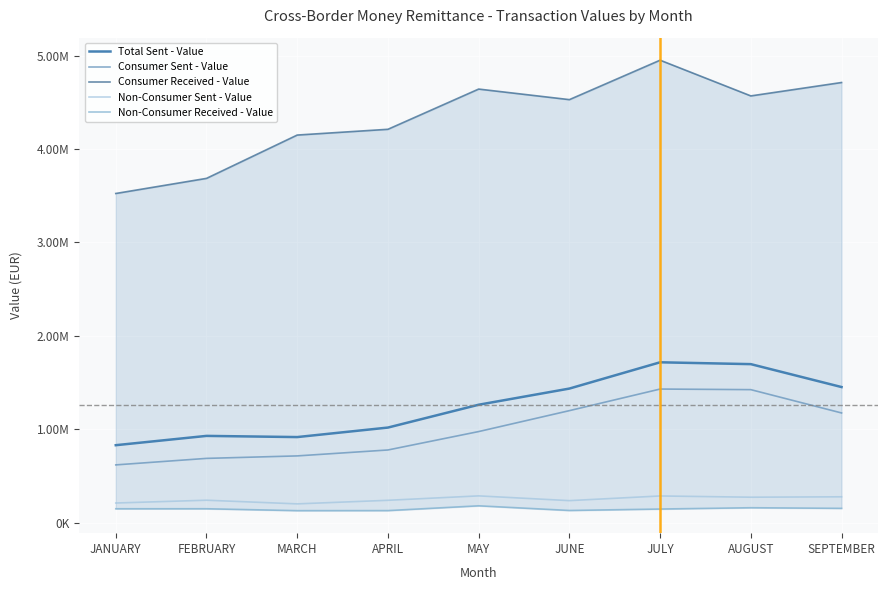

List the series in order of their peak value, lowest first.

Non-Consumer Received - Value, Non-Consumer Sent - Value, Consumer Sent - Value, Total Sent - Value, Consumer Received - Value